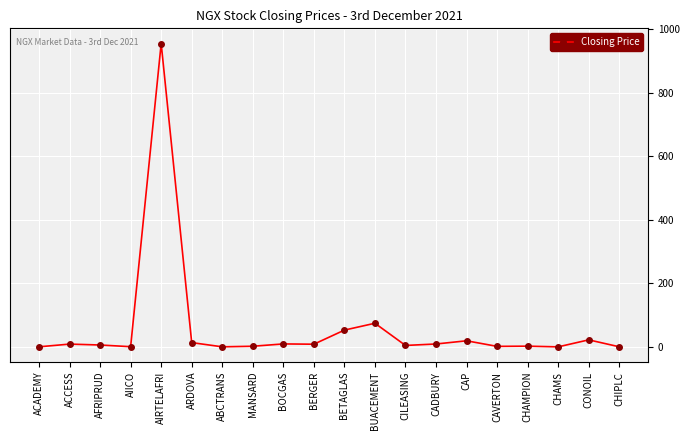

Does the chart display data point markers on the line(s)?

Yes